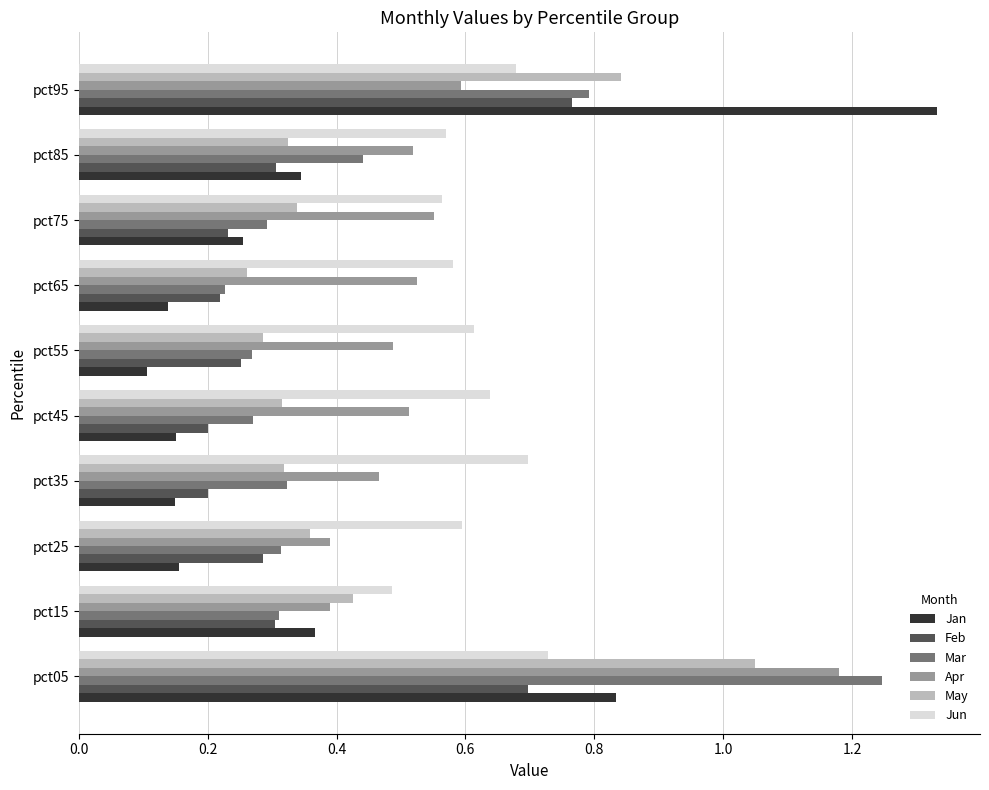

Count the Apr values in the range 0 to 1.

9